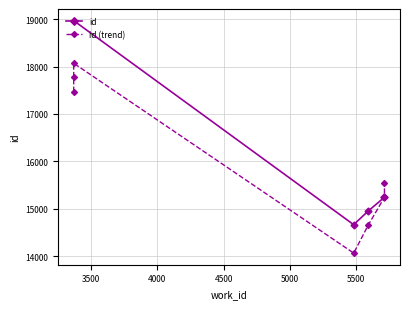

What is the greatest value displayed?

18972